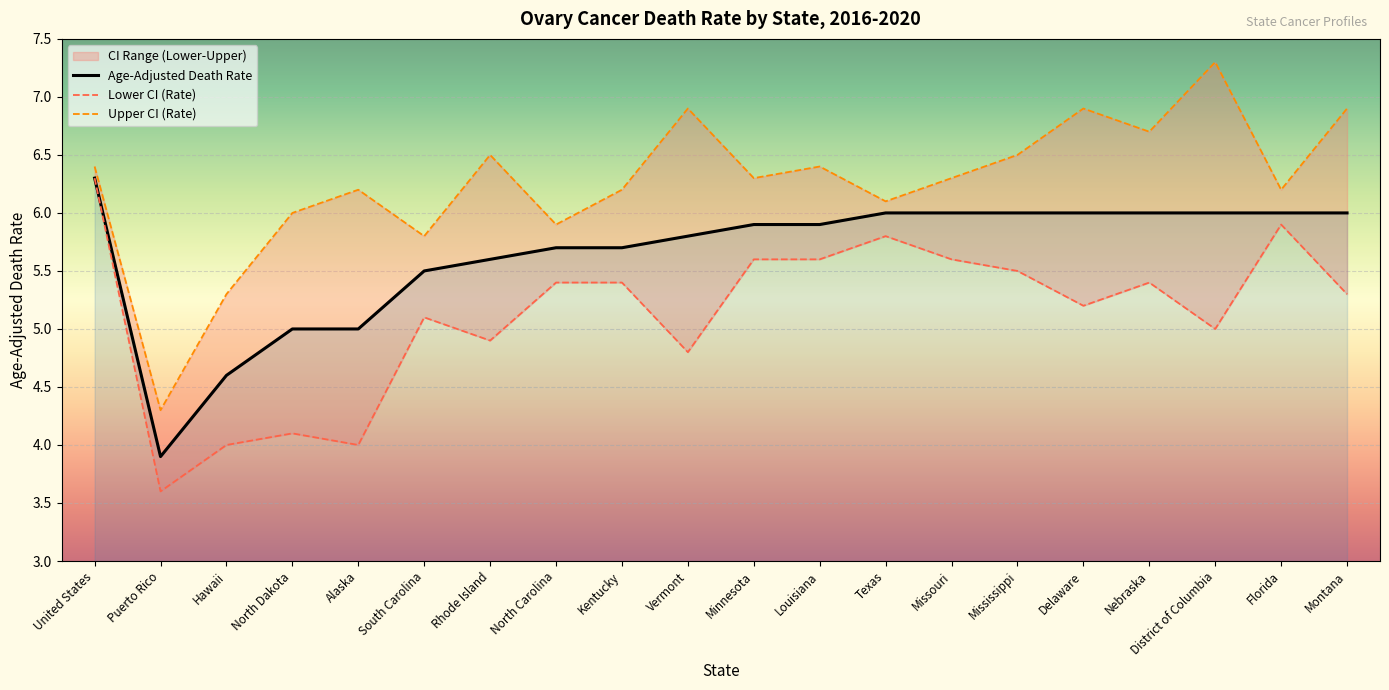

How many data points in Lower CI (Rate) are above 5?

13